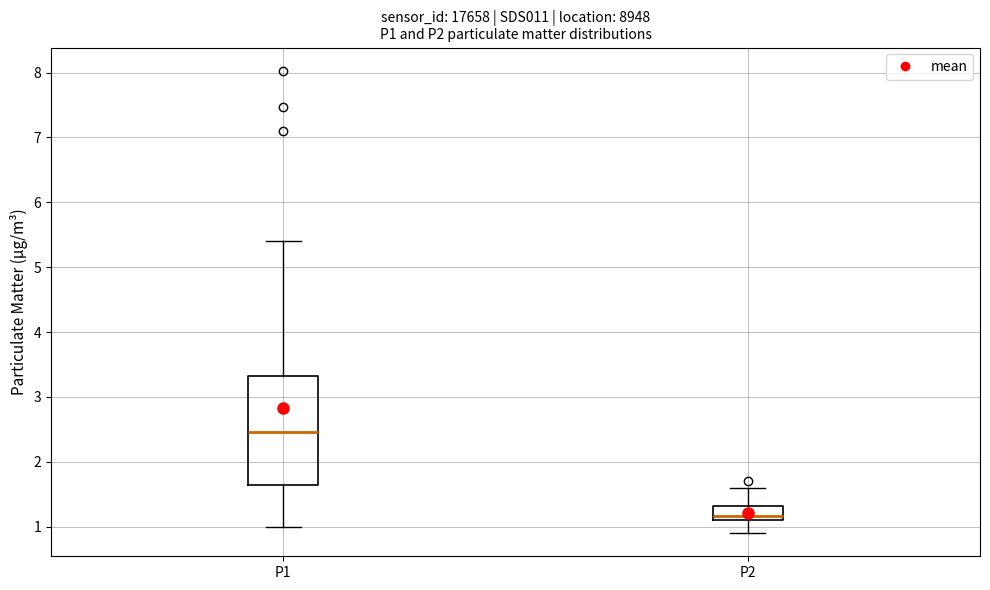

Reading left to right, transcribe this box plot: for each box, give where its median line is, the range the box spans, and where its two whiskers end, as read against the y-axis. The values are not printed on the chart, so give them approximately, as read against the axis.

P1: median 2.5, box 1.6 to 3.3, whiskers 1.0 to 5.4
P2: median 1.2, box 1.1 to 1.3, whiskers 0.9 to 1.6